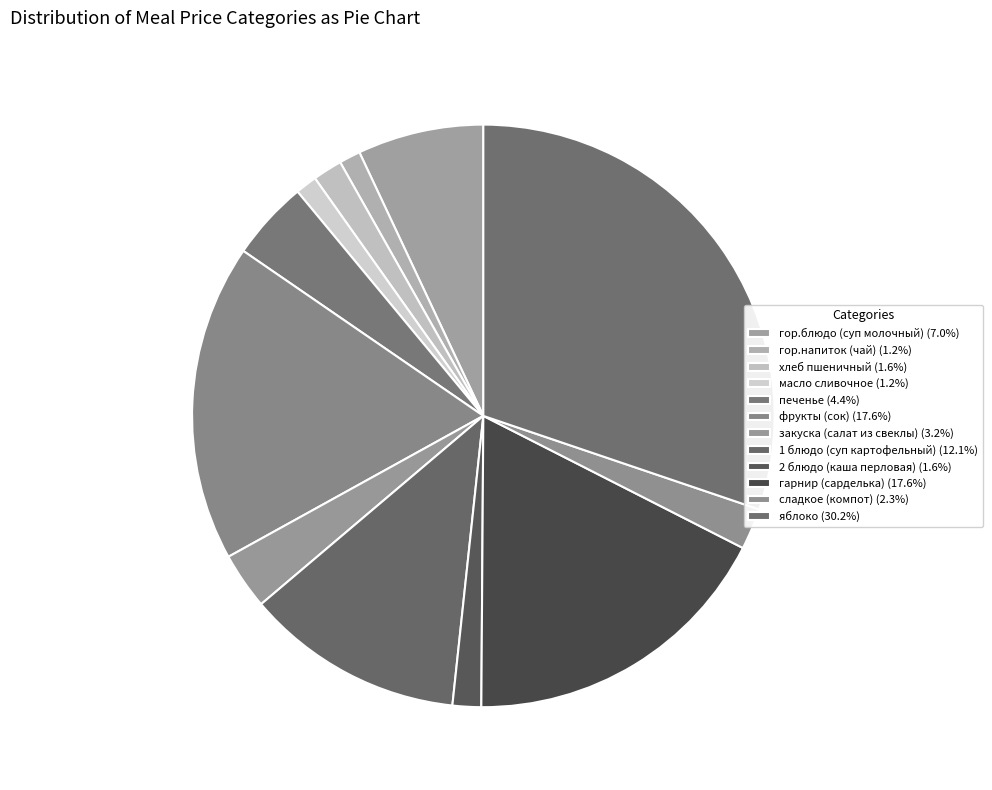

Is there any slice that represents more than half of the pie?

No